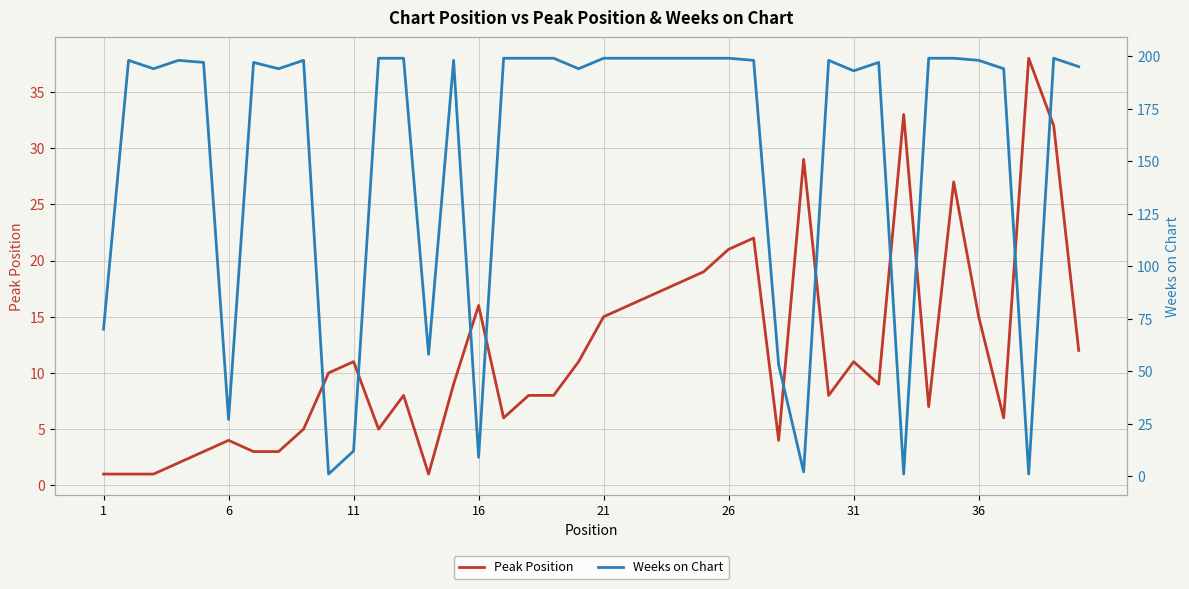

Which category has the lowest value across all series?

1